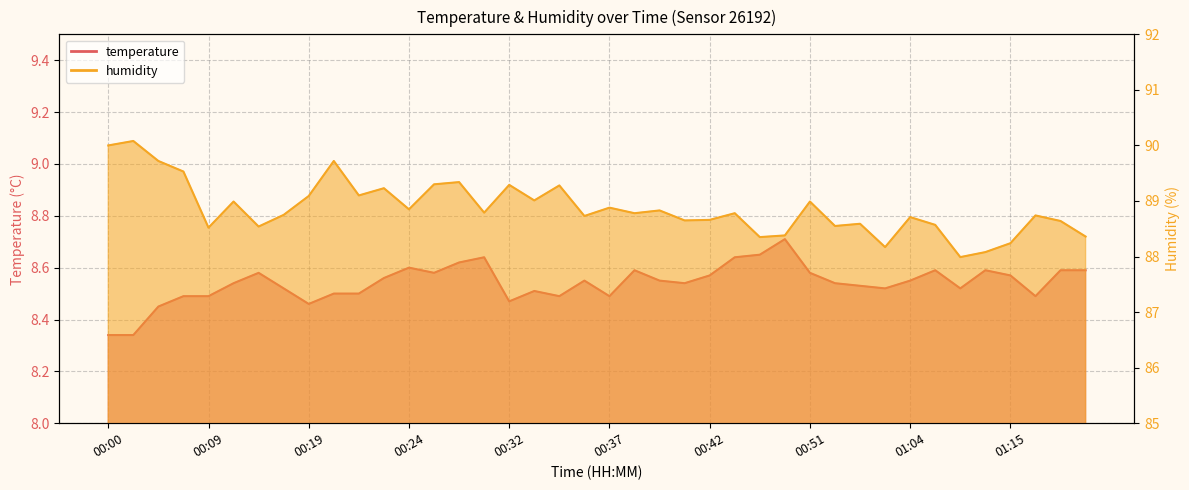

Rank the series at 00:31 from highest to lowest value.

humidity, temperature